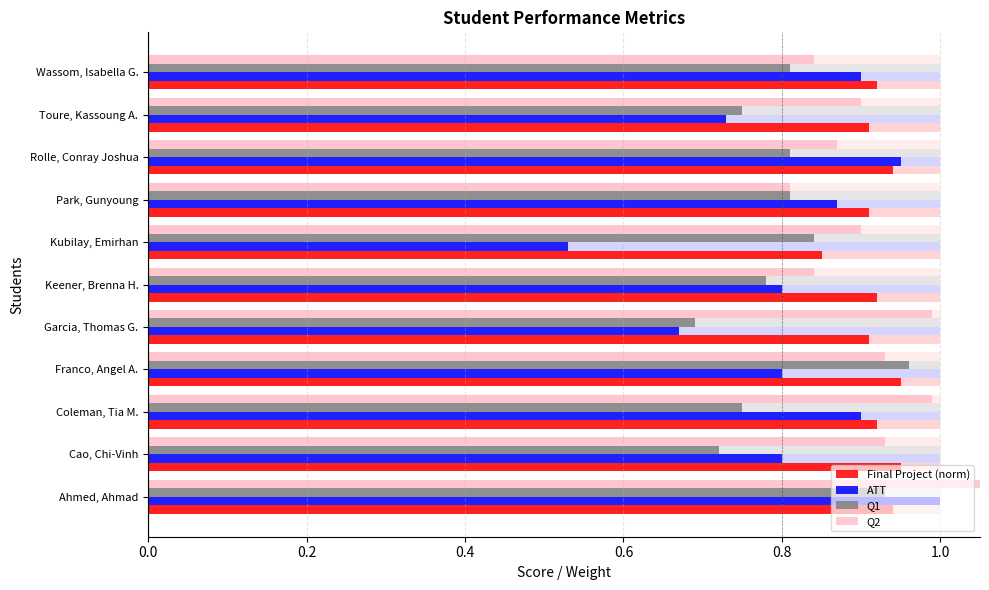

Between Ahmed, Ahmad and Coleman, Tia M., which series saw the biggest shift?

Q1